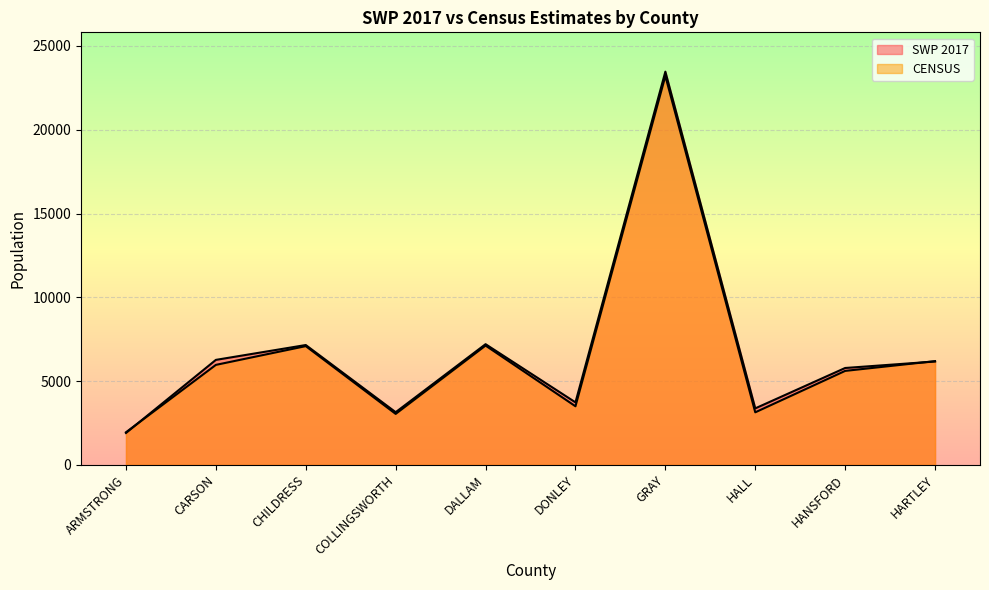

Which series has the largest total across all categories?

SWP 2017